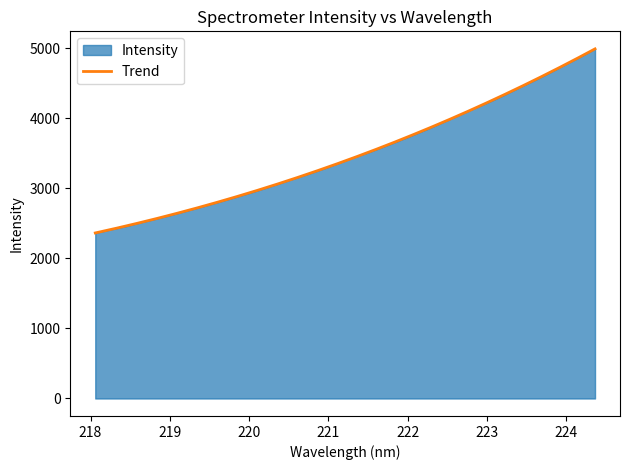

What is the approximate value at 222.0721?

3765.6